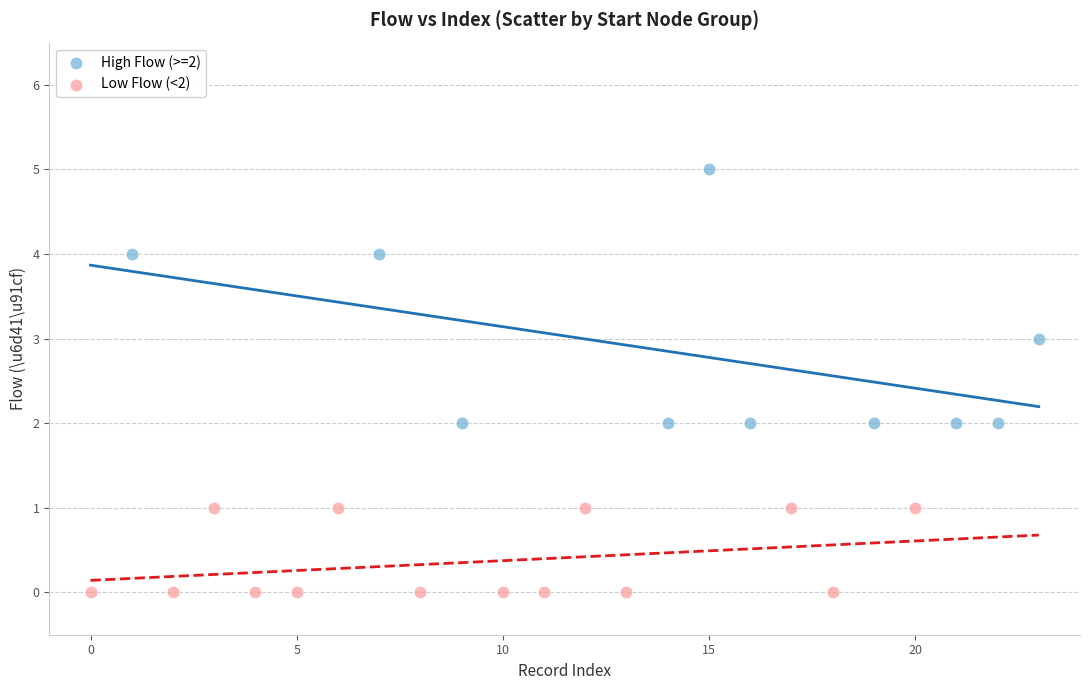

Which series reaches the maximum Y coordinate?

High Flow (>=2)